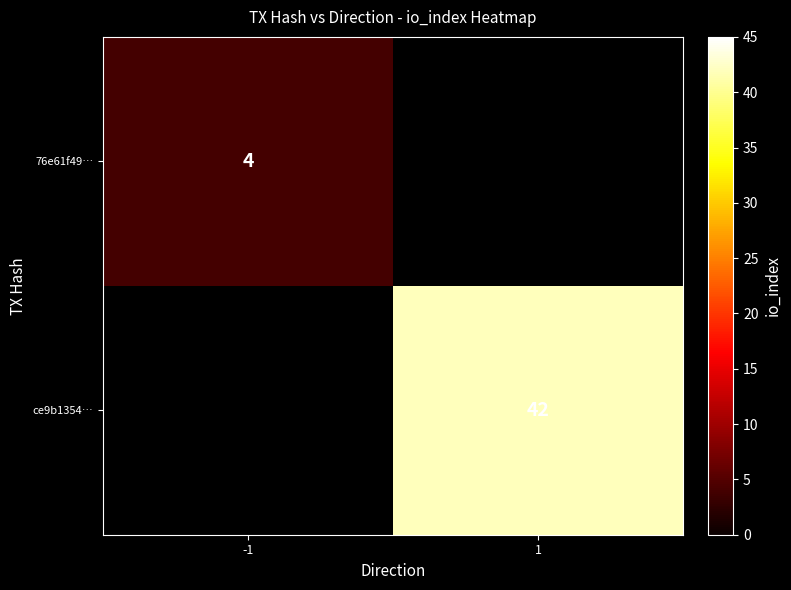

The value of 76e61f49… at -1 is 6. True or false?

False